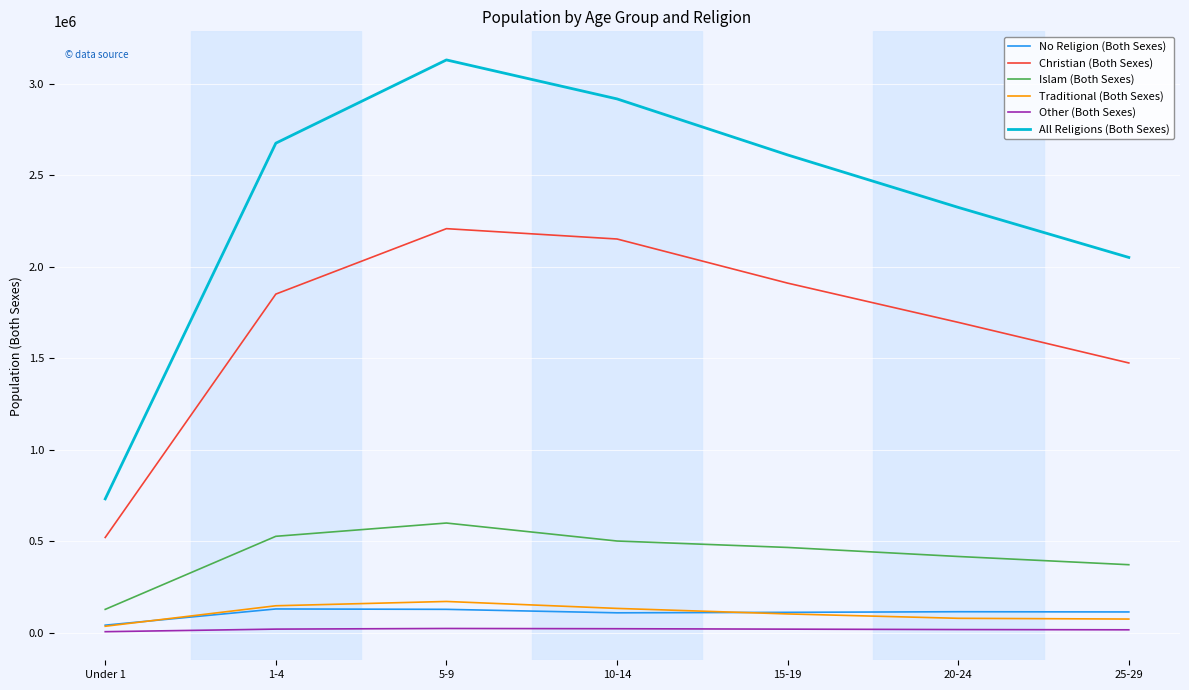

What is the greatest value displayed?

3128952